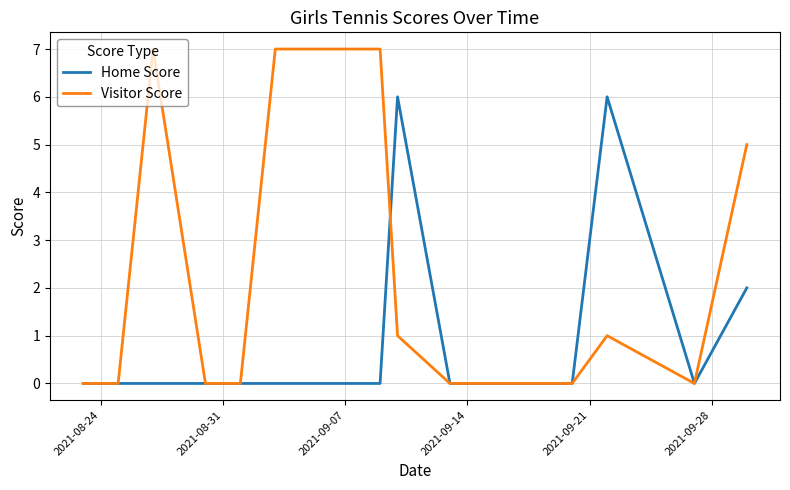

What is the highest value of the Home Score series?

6